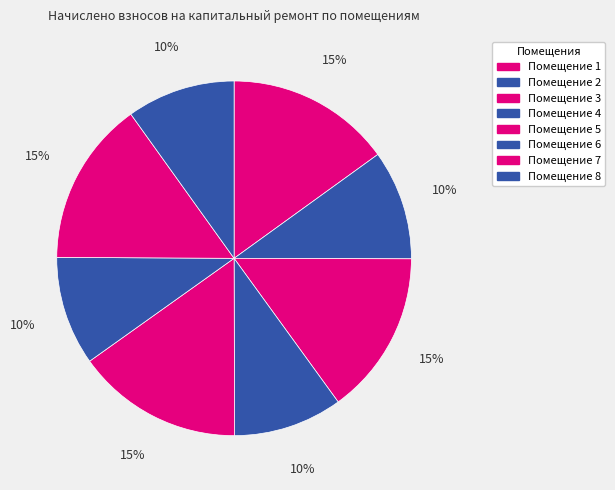

How many segments does this pie chart have?

8